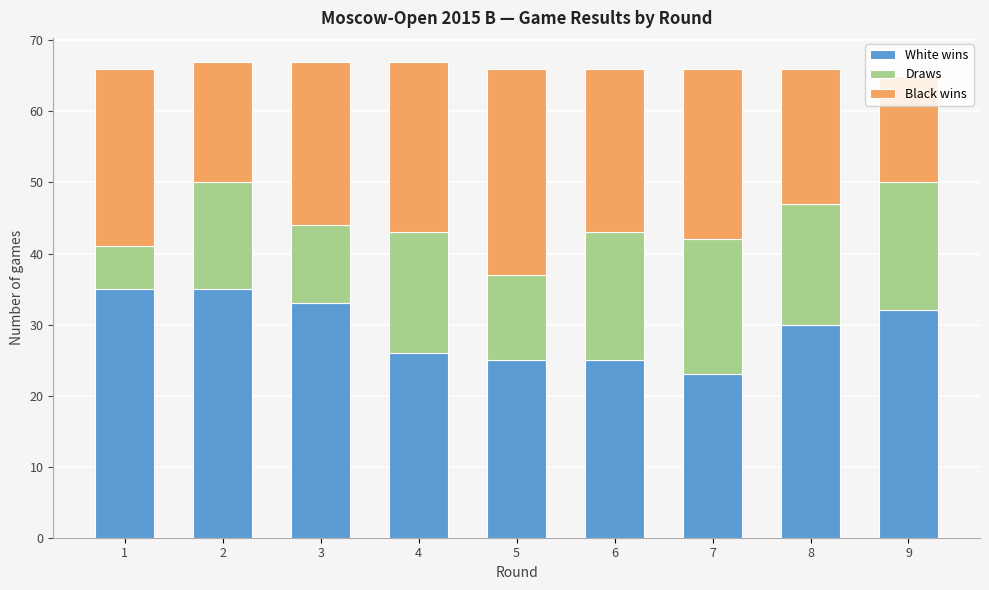

True or false: White wins has a value of 25 at 5.

True